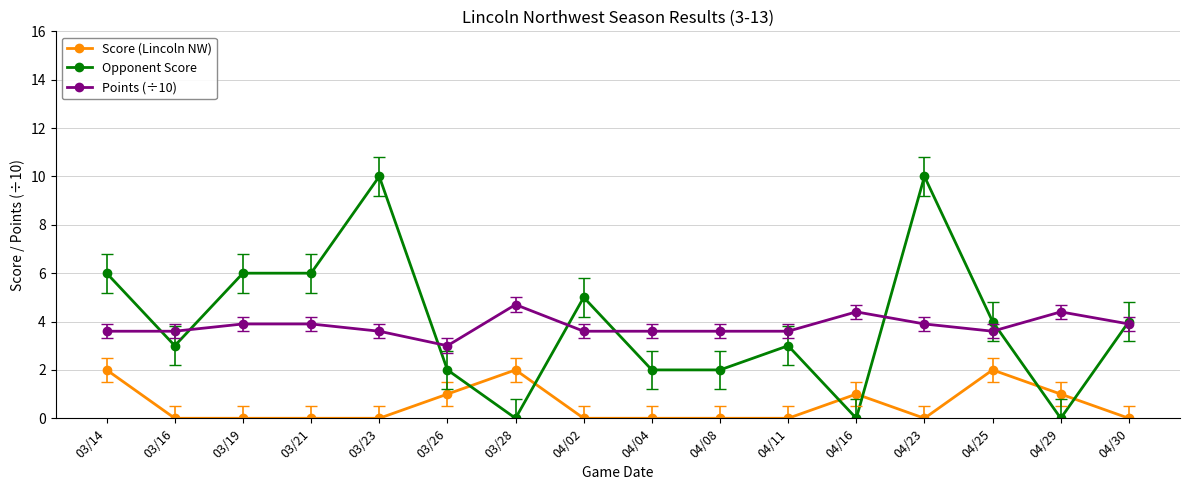

Is it true that Points (÷10) equals 3.9 at 03/21?

True